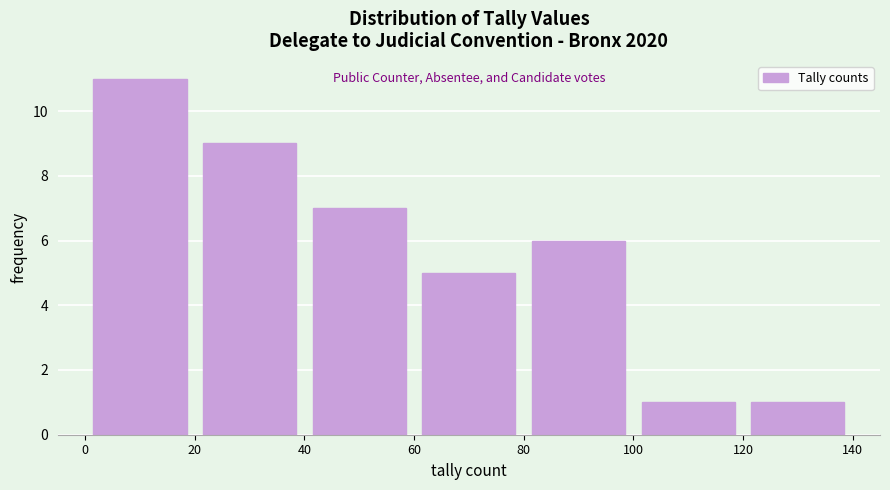

How tall is the bar that spans 20 to 40 on the x-axis? The values are not printed on the chart, so give them approximately, as read against the axis.

9